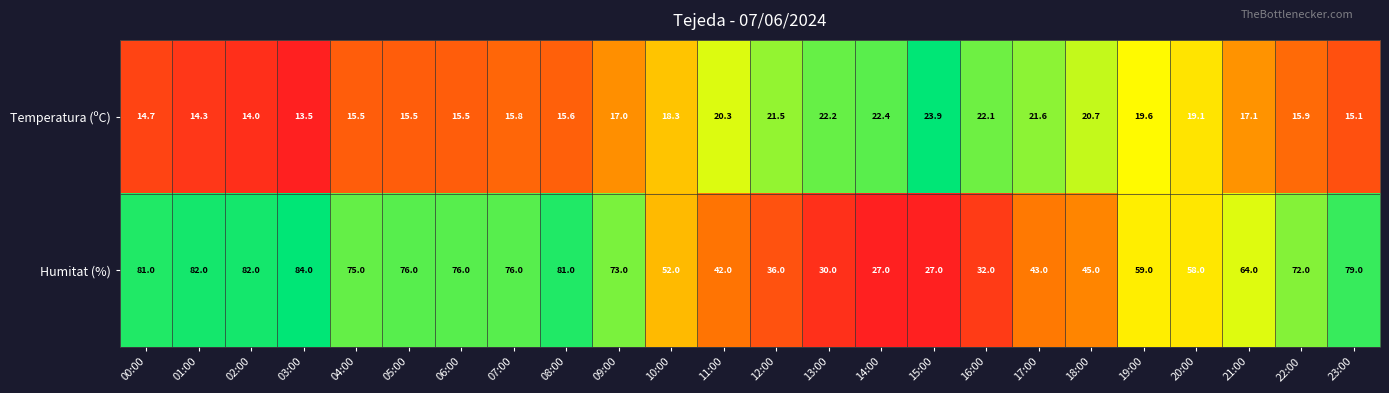

What is the difference between the highest and lowest values at 02:00?

68.0